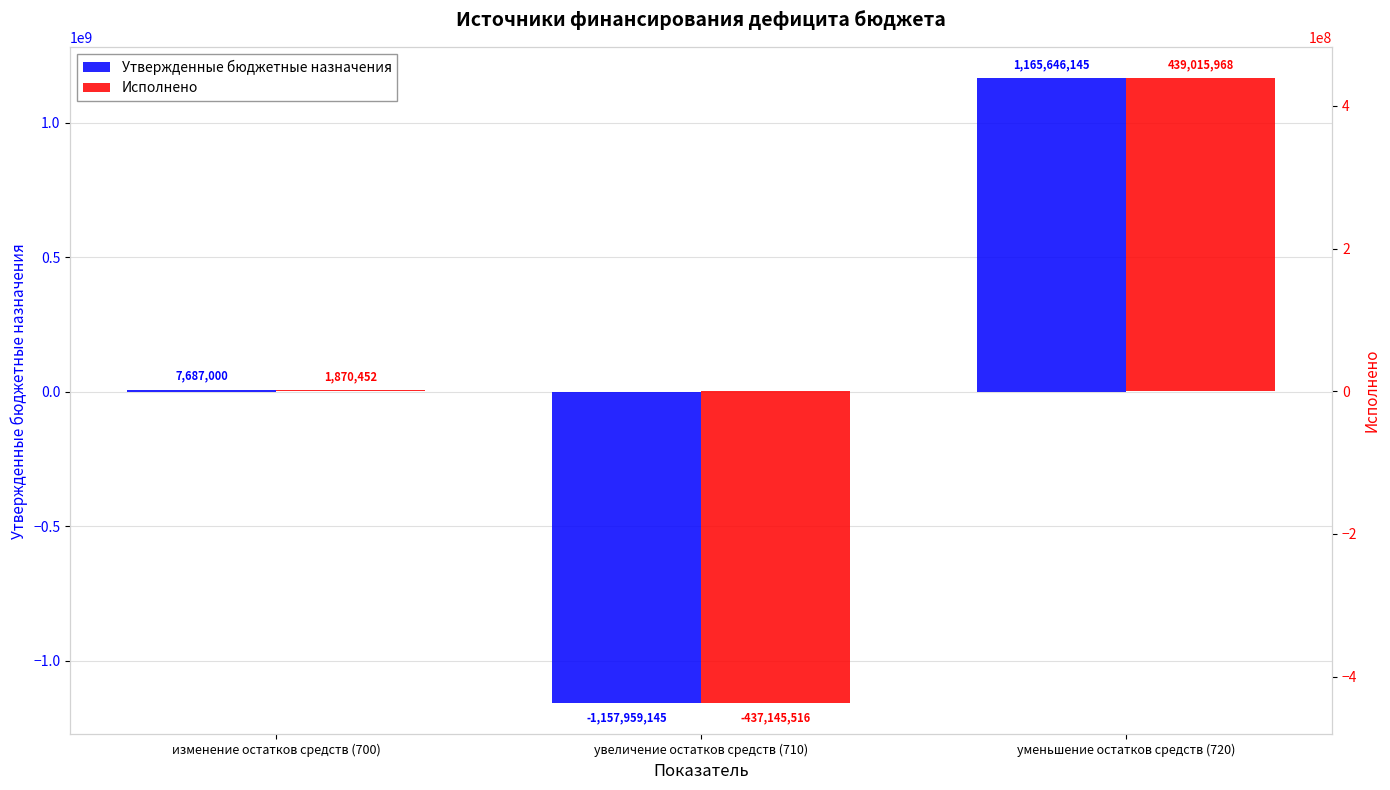

The Утвержденные бюджетные назначения series shows 1165646145.0 at уменьшение остатков средств (720). True or false?

True